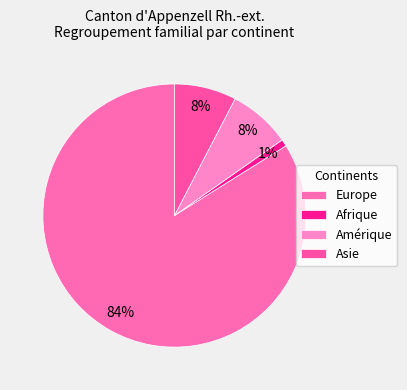

Is the sum of Asie and Amérique greater than half?

No